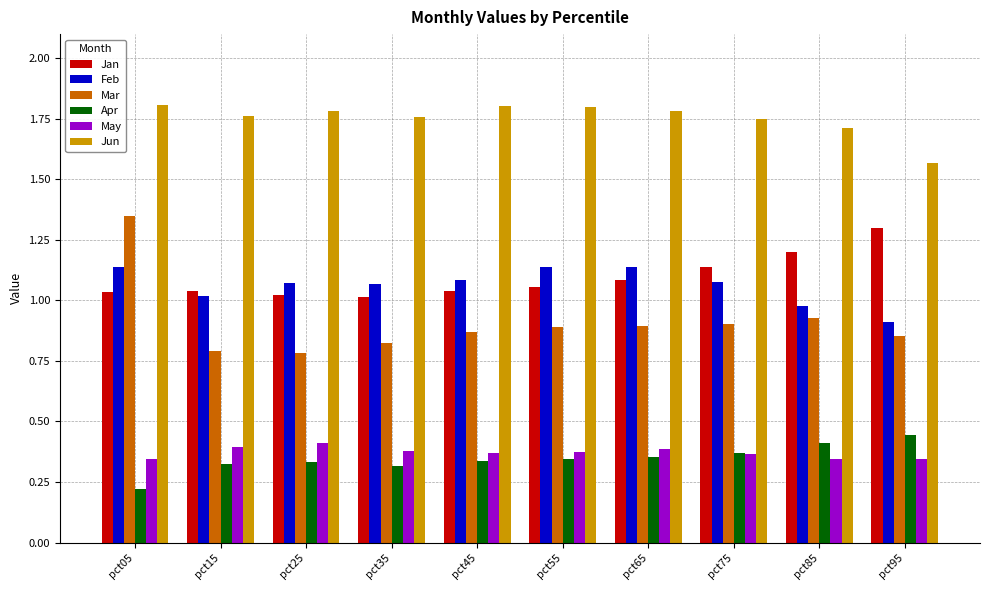

The value of May at pct75 is 0.2. True or false?

False